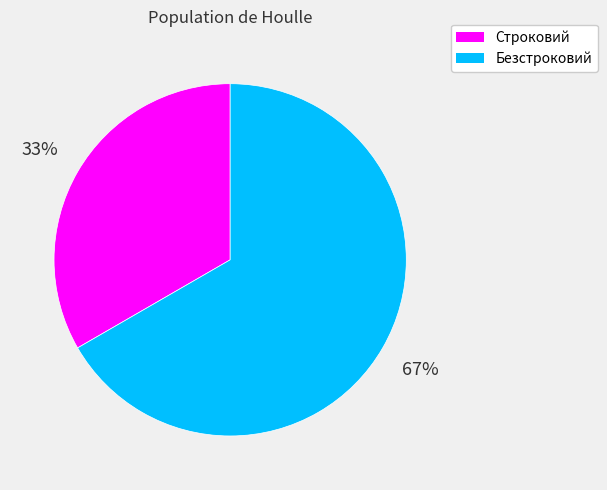

How many slices are in this pie chart?

2